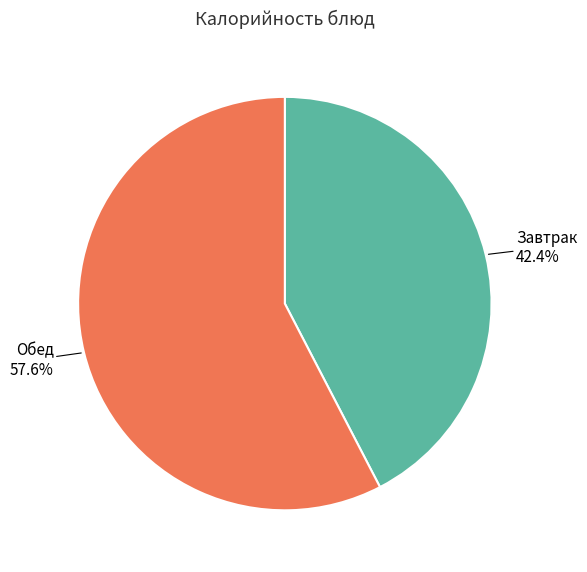

Count the number of slices in the pie.

2